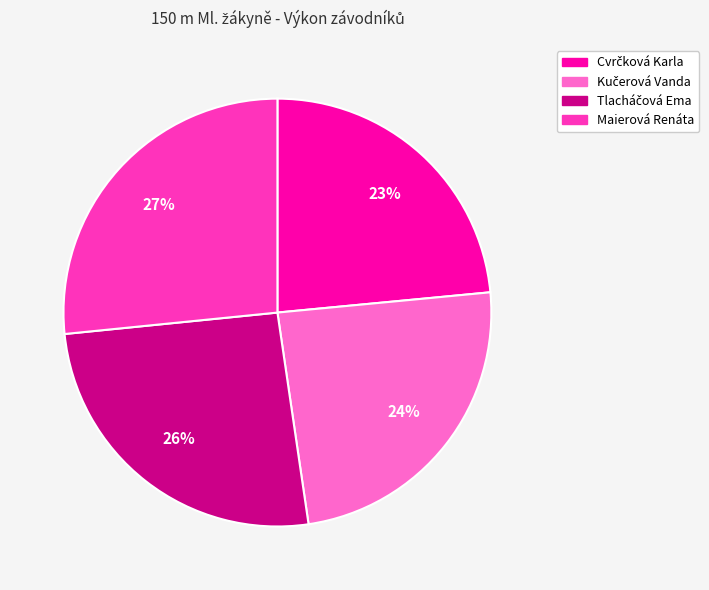

To the nearest percent, what portion does Maierová Renáta represent?

27%